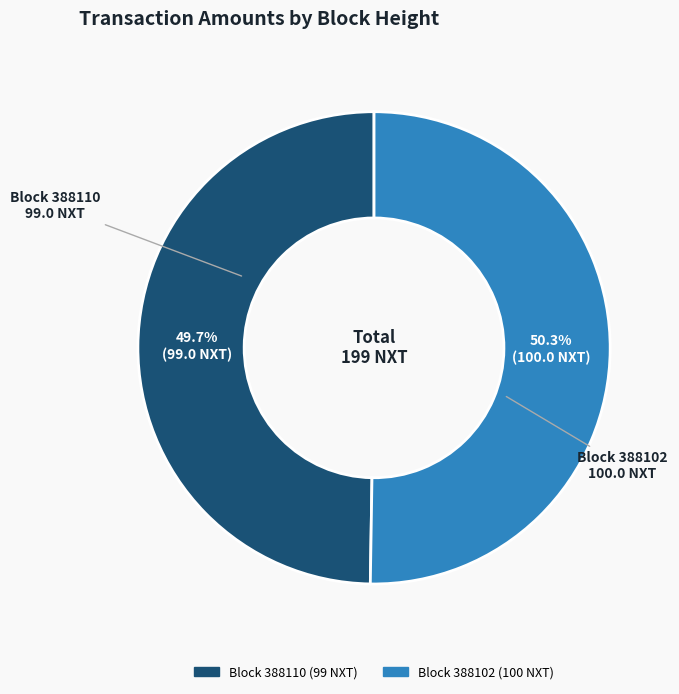

Is there any slice that represents more than half of the pie?

Yes